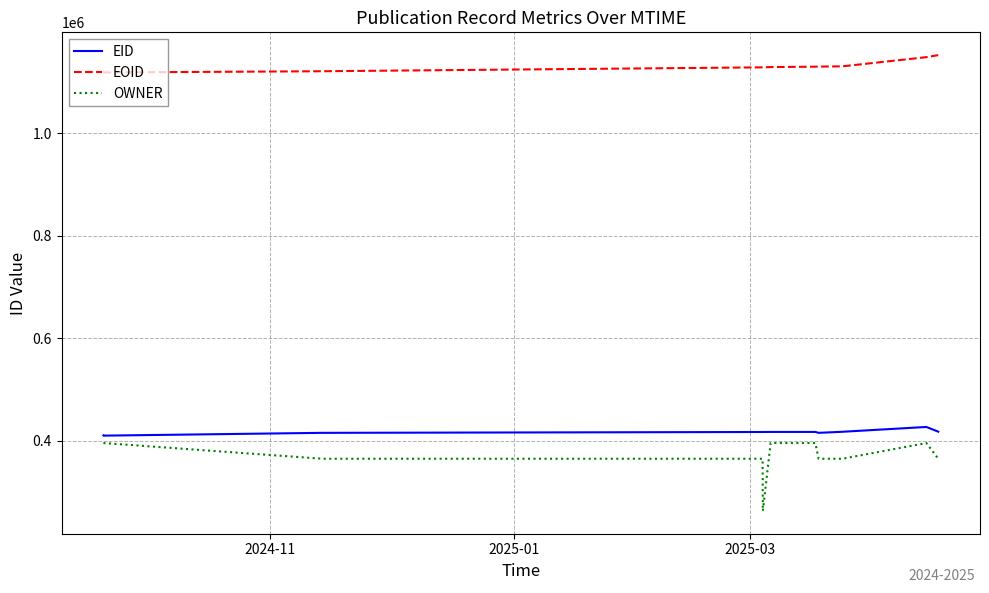

Which series has the largest total across all categories?

EOID